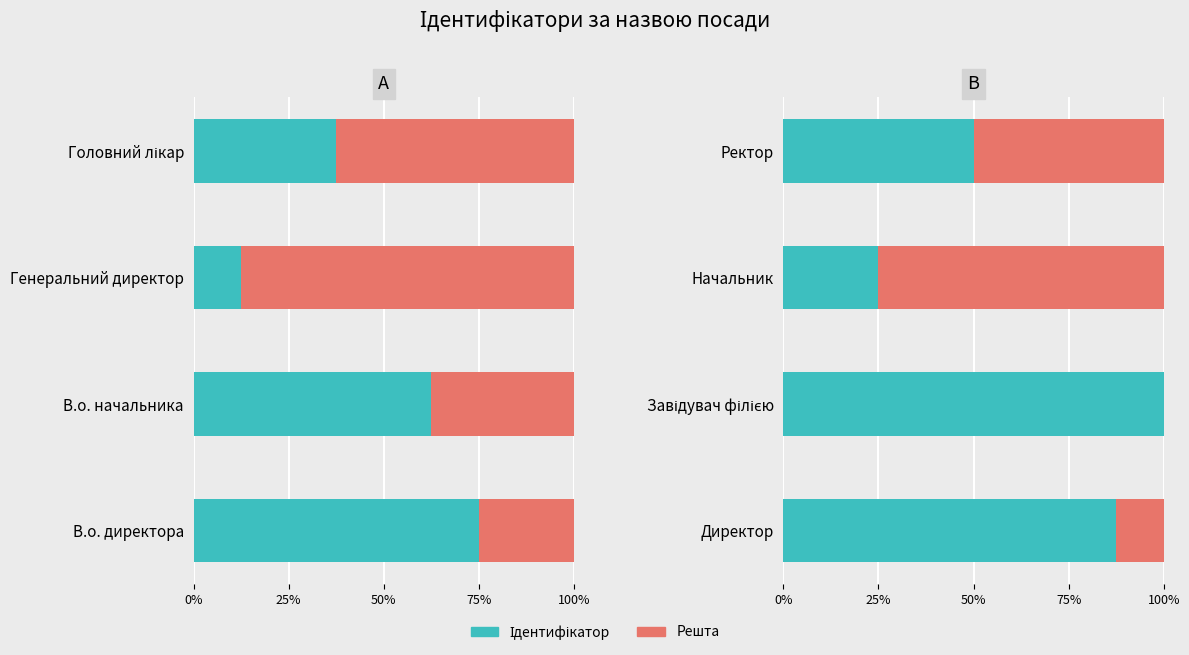

Is it true that Решта equals 0.2 at Директор?

False